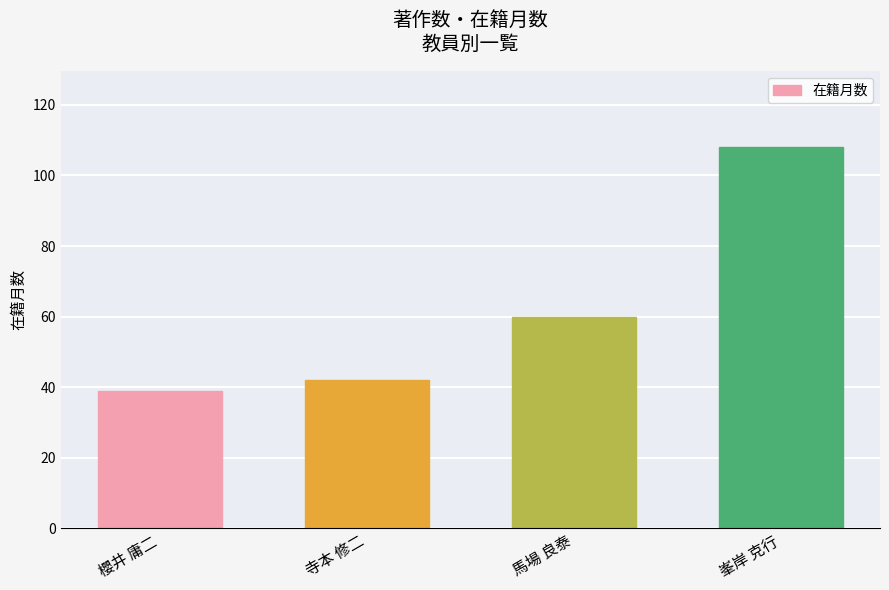

Are the bars grouped side by side (vs. stacked)?

No